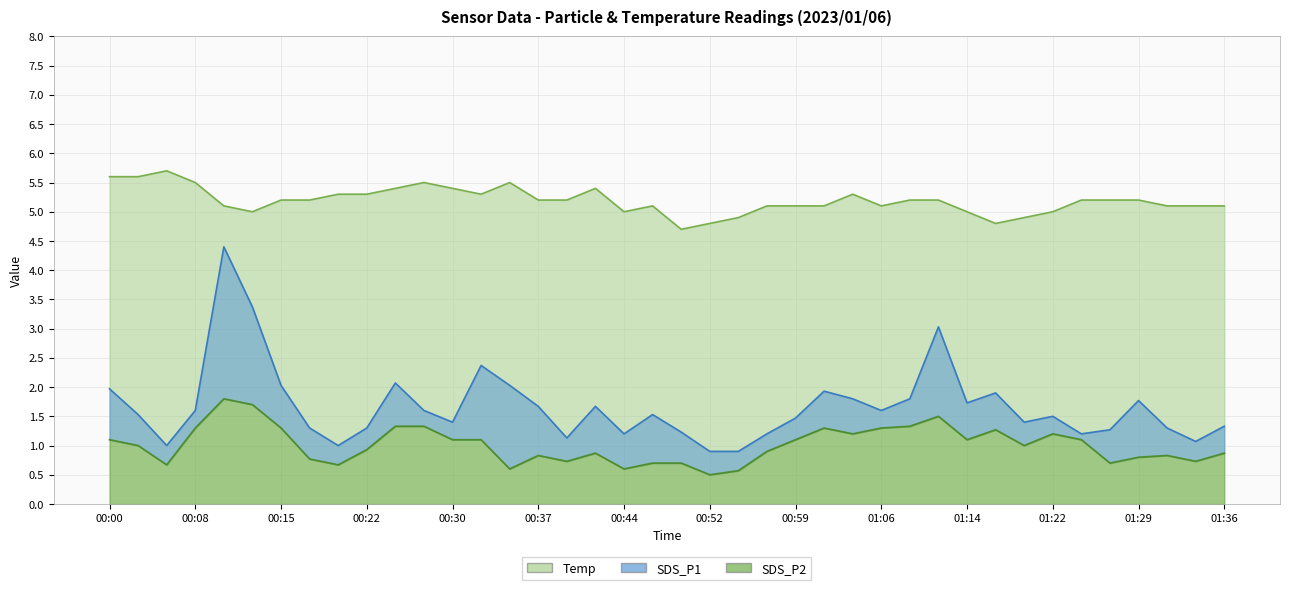

At which label is Temp closest to 5?

00:12